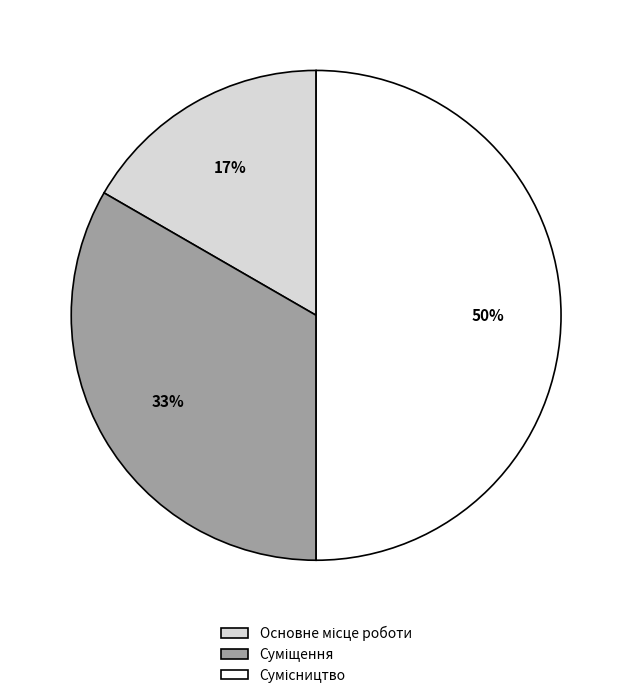

To the nearest percent, what is the difference between the largest and smallest slice percentages?

33%